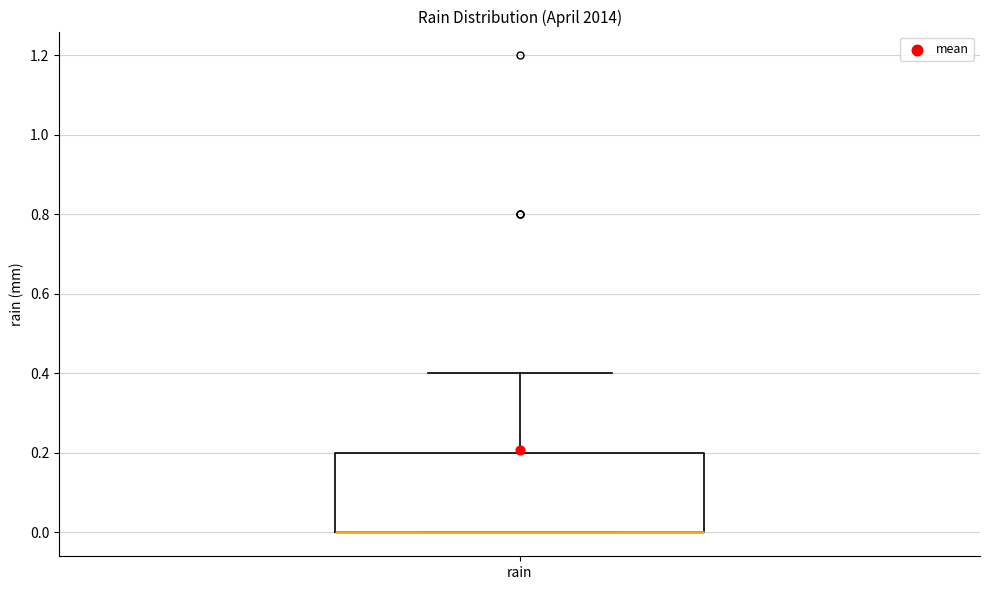

Read this box plot against the y-axis: the position of the median line, the range covered by the box, and the ends of both whiskers. The values are not printed on the chart, so give them approximately, as read against the axis.

median 0.0 (drawn on the box's lower edge), box 0.0 to 0.2, whiskers 0.0 to 0.4